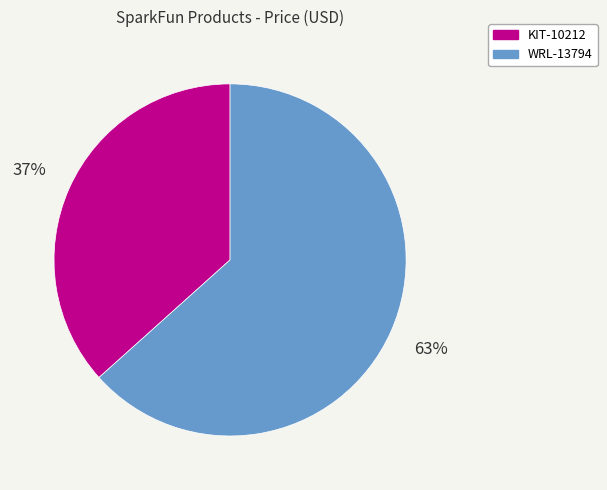

Is the sum of WRL-13794 and KIT-10212 greater than half?

Yes